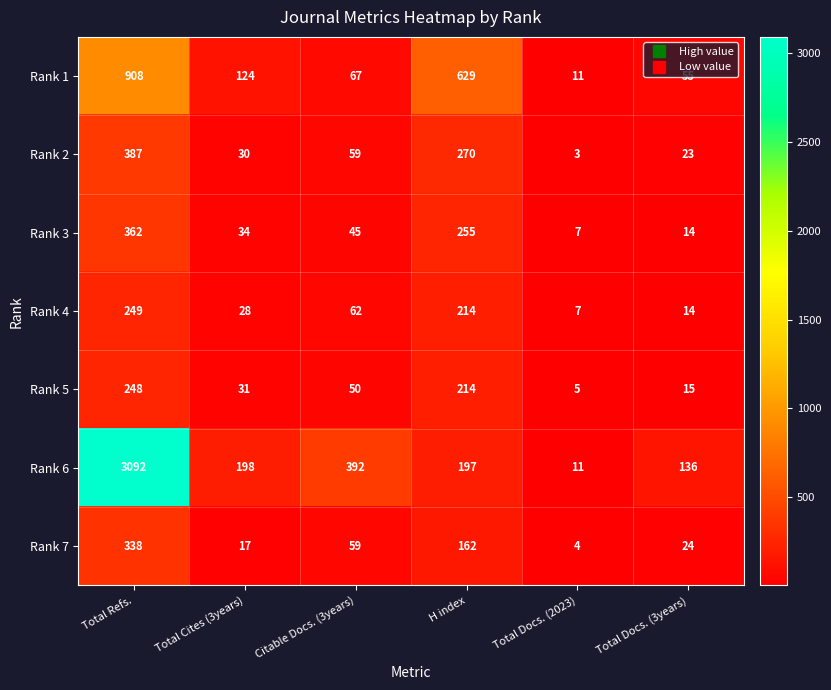

Count the number of data series in this chart.

7